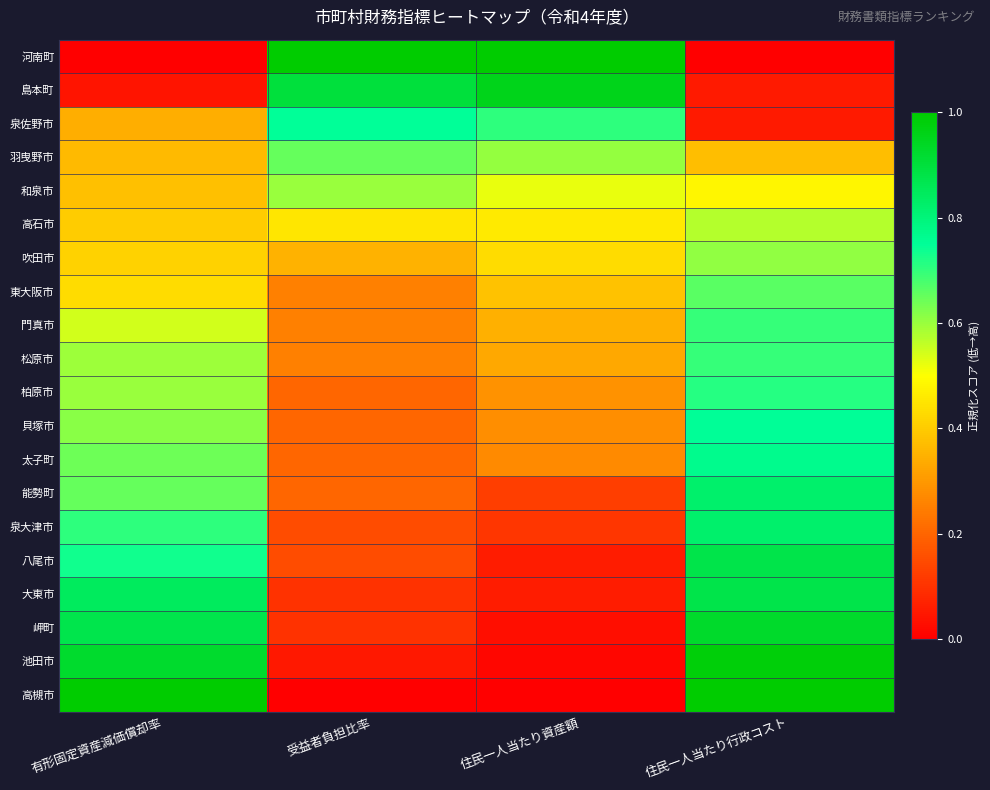

Rank the series by their maximum value, from lowest to highest.

高石市, 和泉市, 吹田市, 羽曳野市, 東大阪市, 門真市, 松原市, 柏原市, 泉佐野市, 貝塚市, 太子町, 能勢町, 泉大津市, 八尾市, 大東市, 岬町, 島本町, 池田市, 河南町, 高槻市